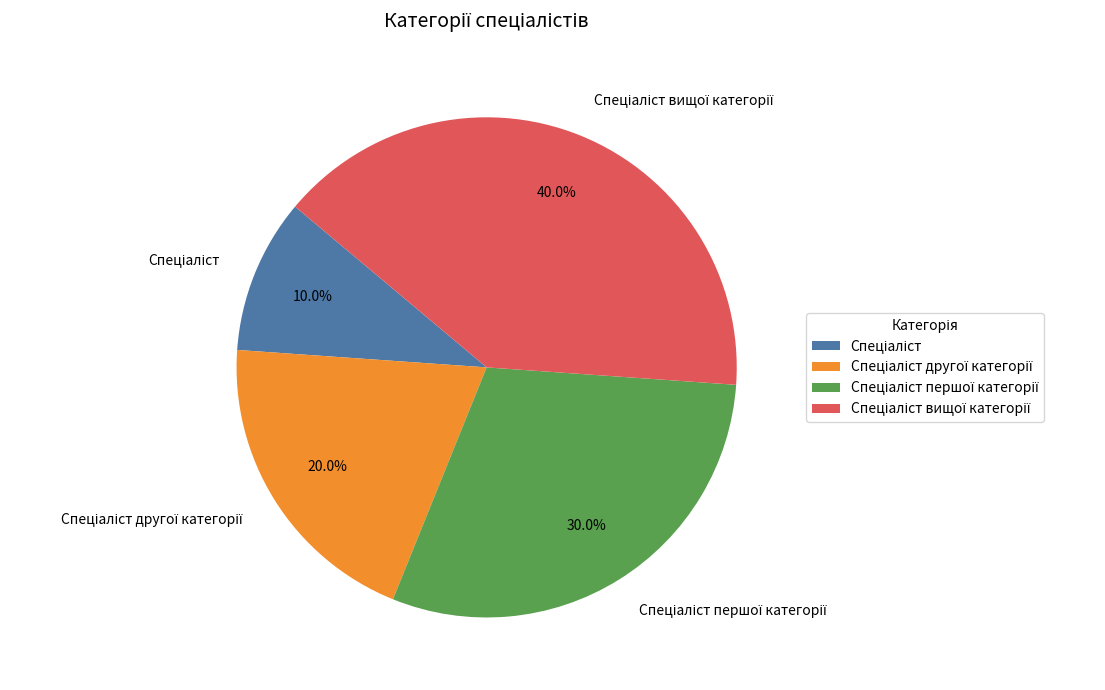

Does any single category account for the majority?

No